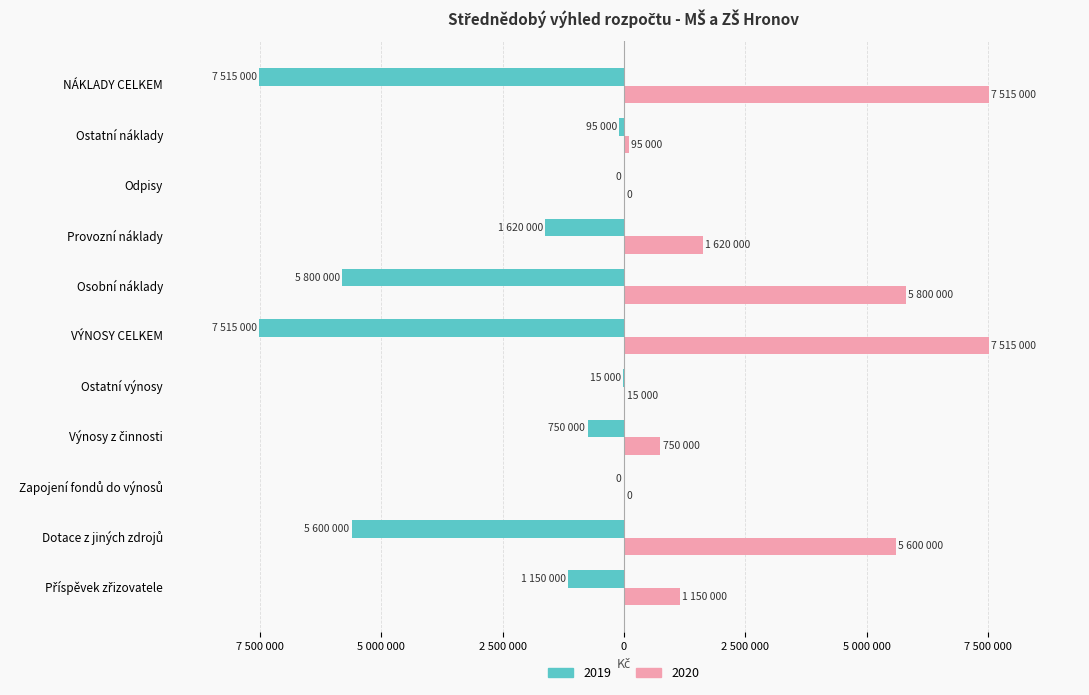

What are all the series names shown in the legend?

2019, 2020